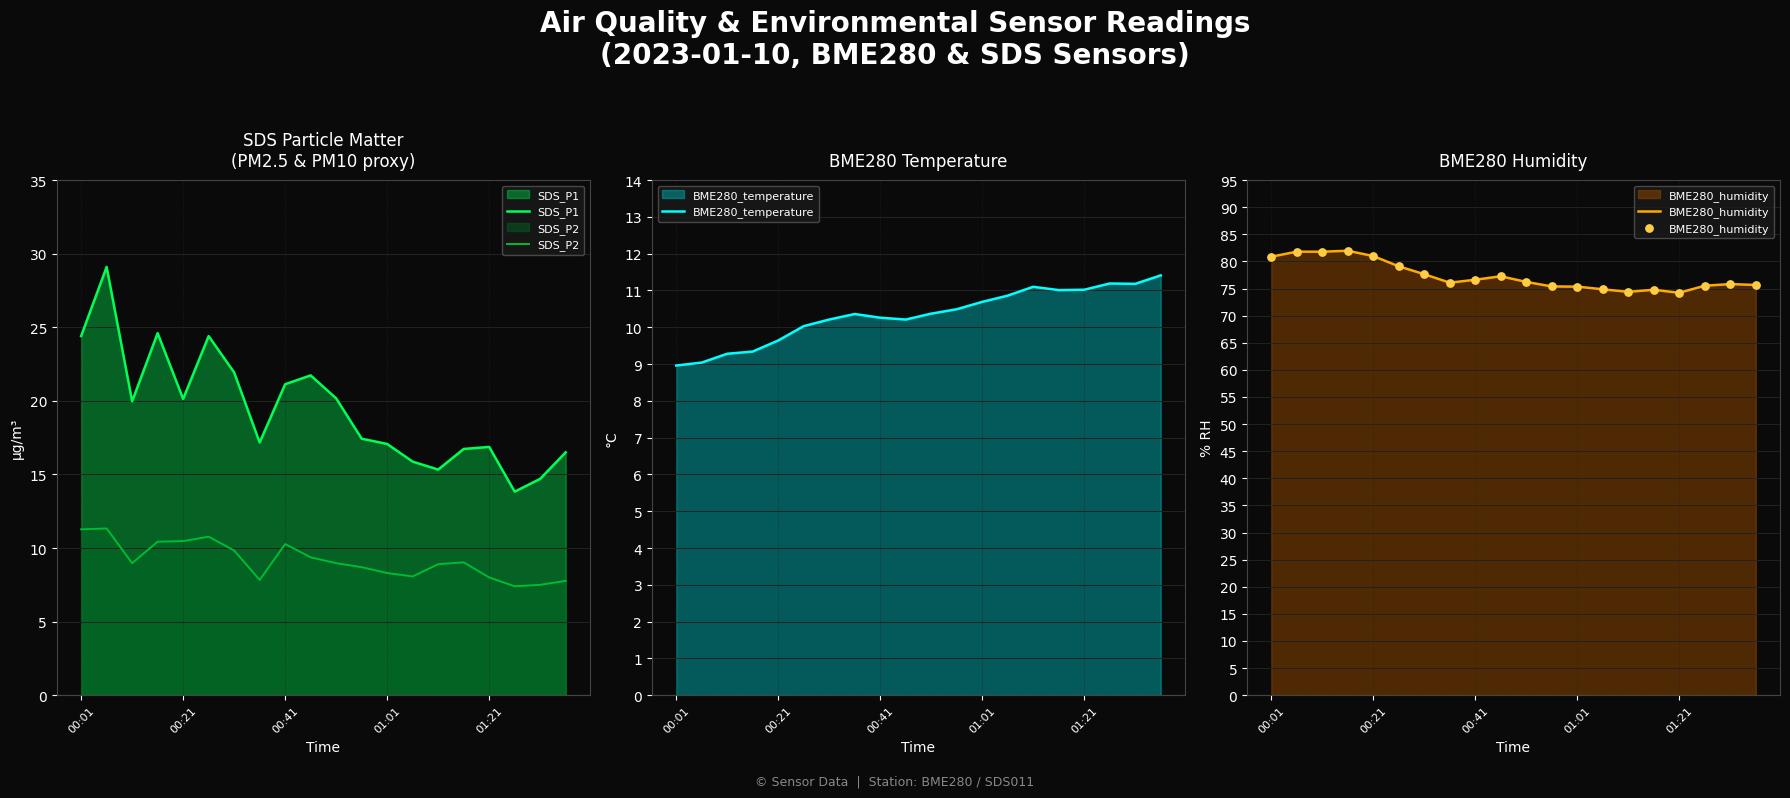

Which series has the widest spread of Y values?

SDS_P1